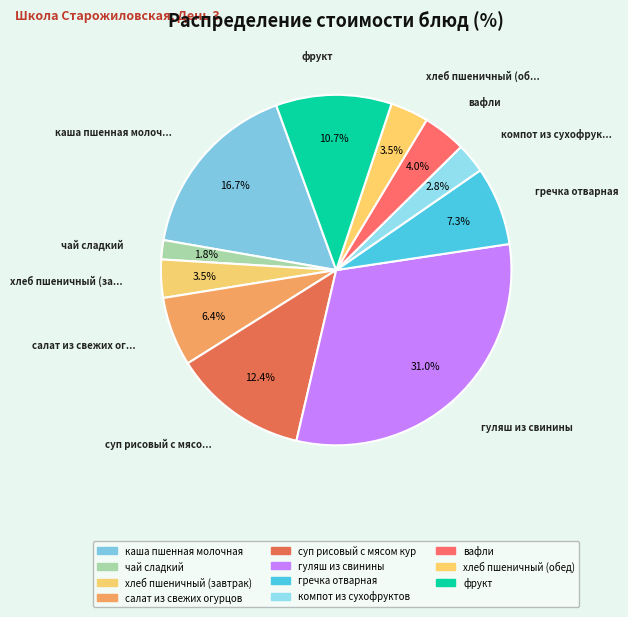

To the nearest percent, what is the difference between the largest and smallest slice percentages?

29%